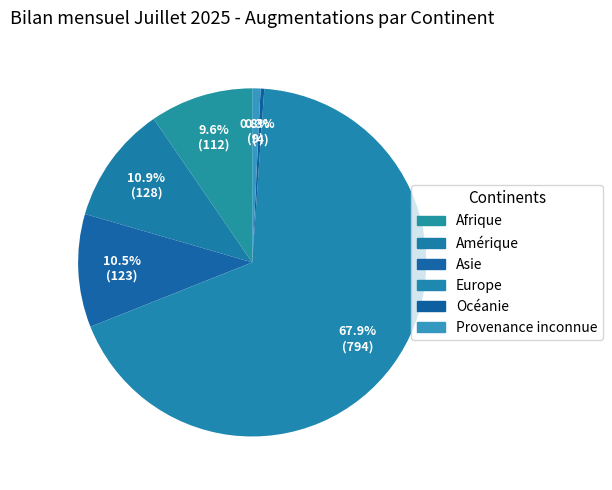

Rank the categories by value from highest to lowest.

Europe, Amérique, Asie, Afrique, Provenance inconnue, Océanie